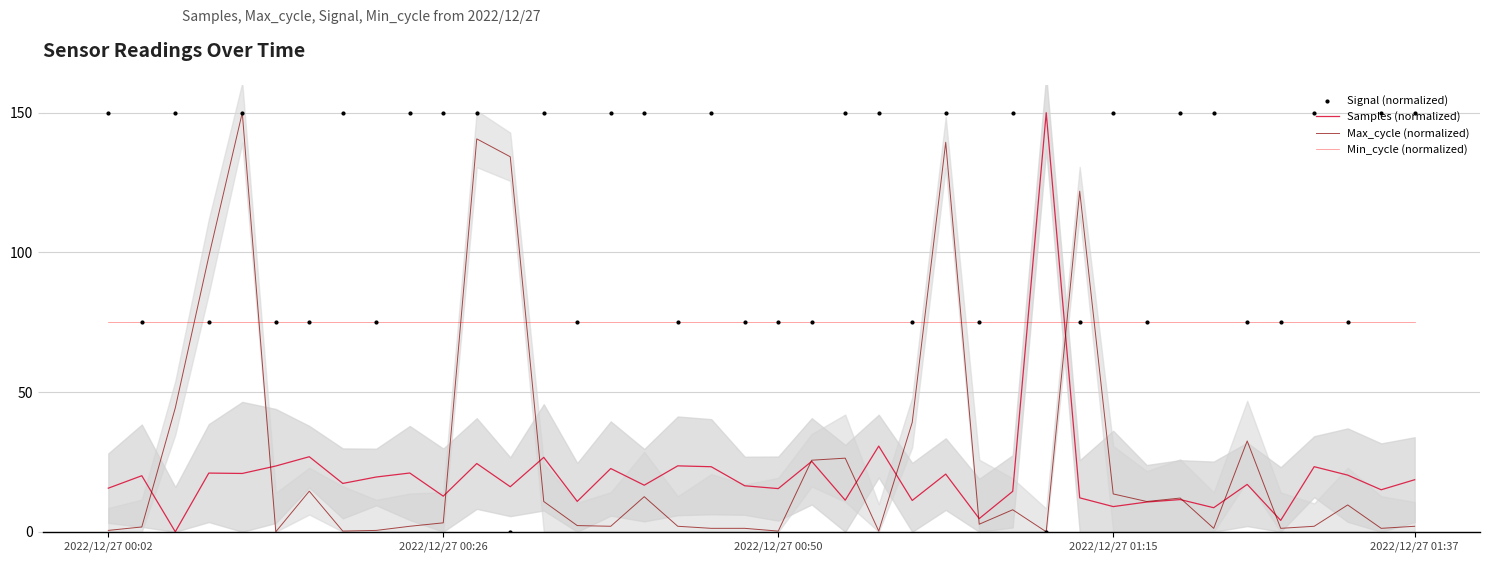

Which series has the largest Y range (max minus min)?

Samples (normalized)